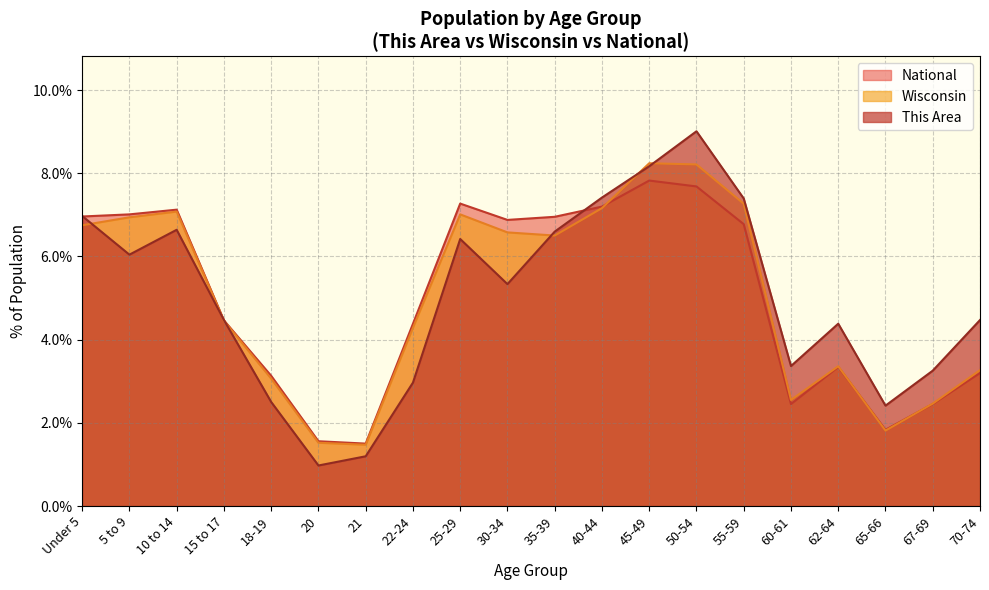

At how many categories does at least one series exceed 3?

17